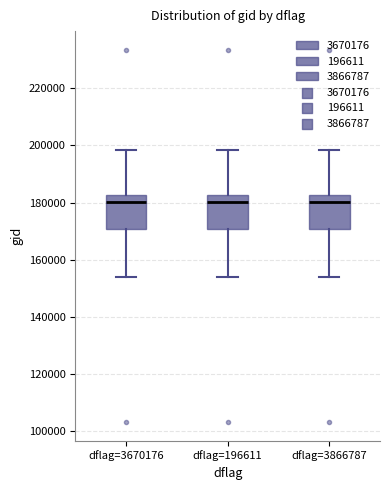

Reading left to right, read every box against the y-axis: the position of its median line, the range the box covers, and the ends of its whiskers. The values are not printed on the chart, so give them approximately, as read against the axis.

dflag=3670176: median 180000, box 170000 to 182000, whiskers 154000 to 198000
dflag=196611: median 180000, box 170000 to 182000, whiskers 154000 to 198000
dflag=3866787: median 180000, box 170000 to 182000, whiskers 154000 to 198000